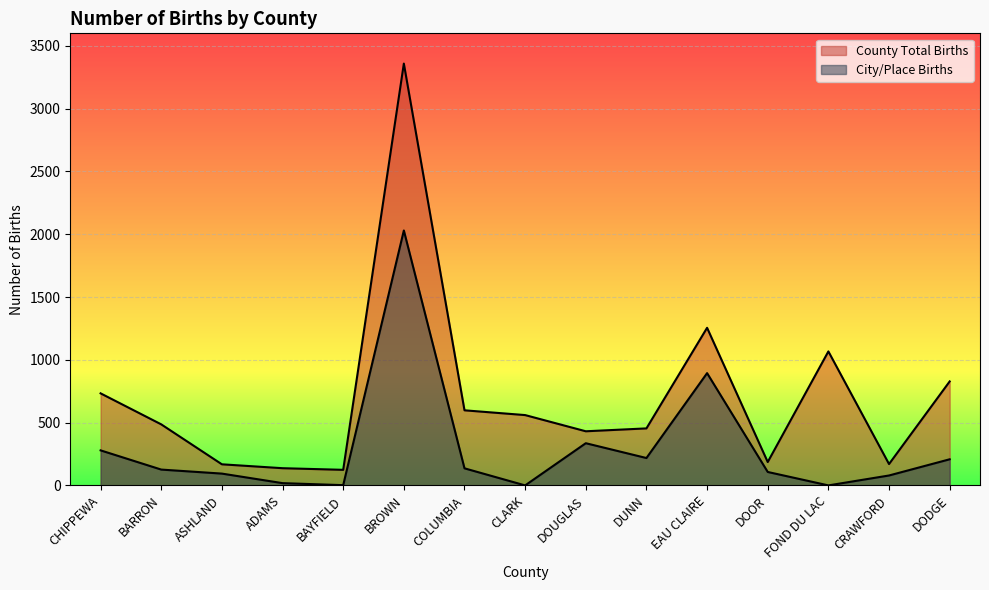

What position from the right is ADAMS?

12